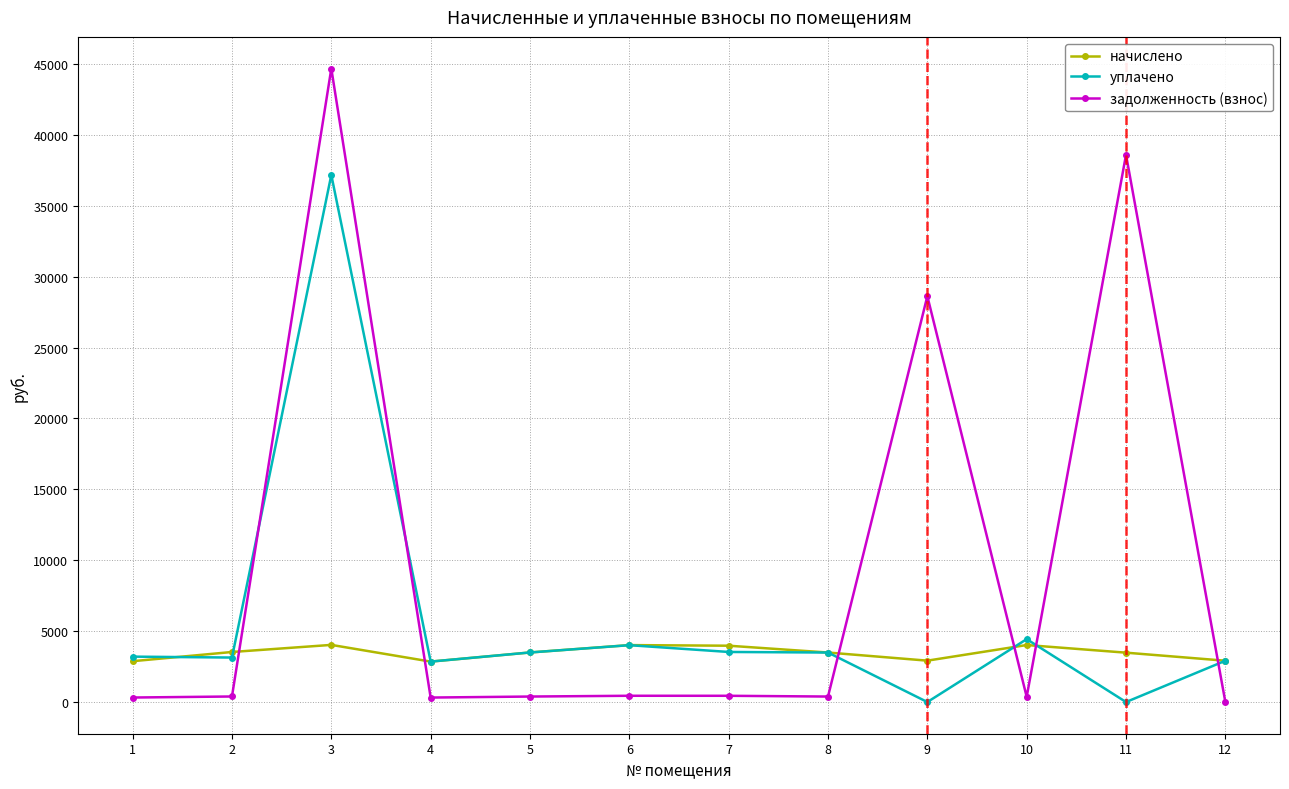

Is this an area chart (filled region under the line)?

No